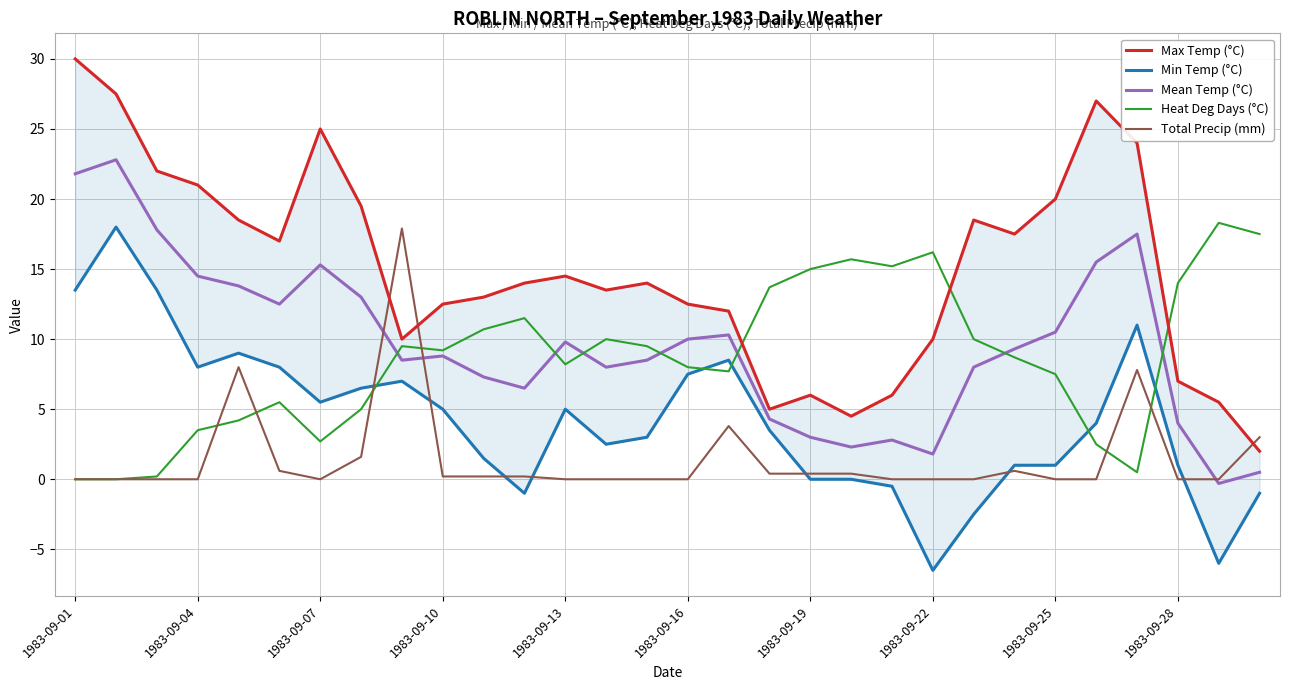

After their last crossing, which series has the higher values: Mean Temp (°C) or Total Precip (mm)?

Total Precip (mm)